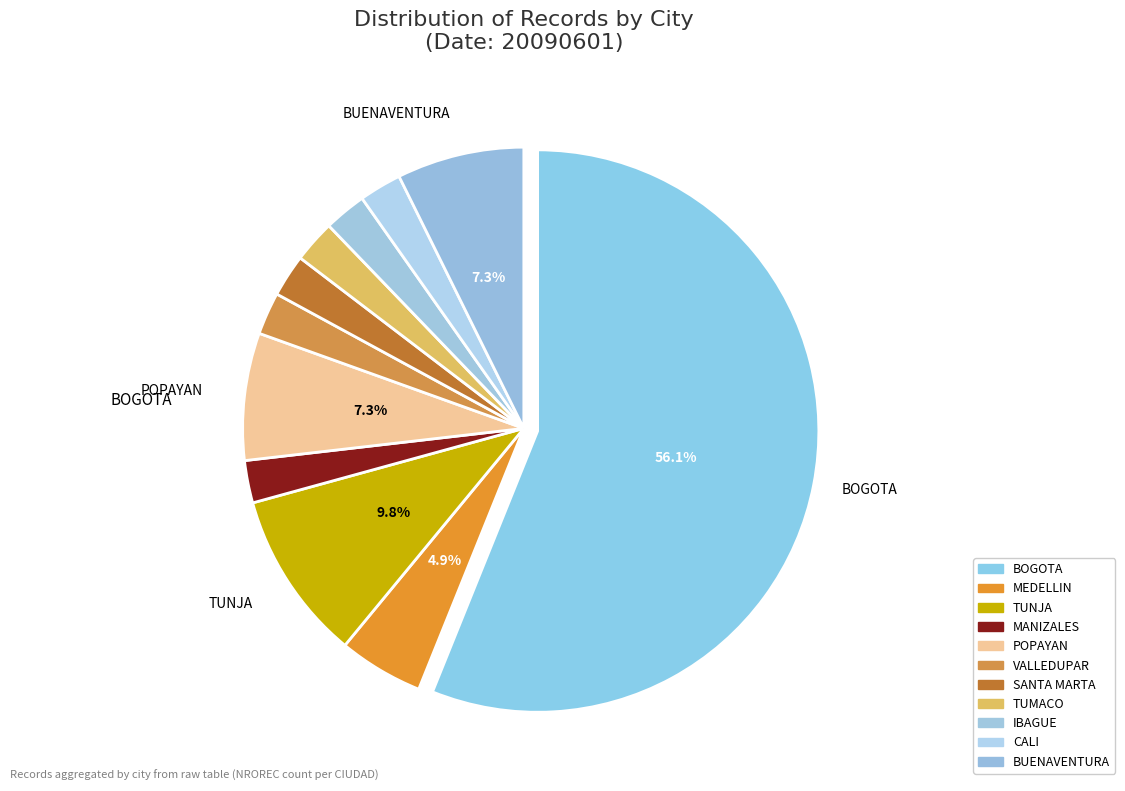

Which category accounts for the majority?

BOGOTA